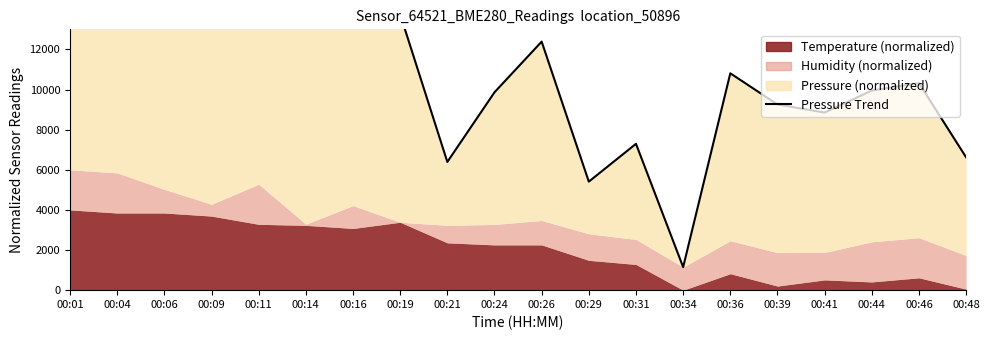

What is the greatest value displayed?

17331.5